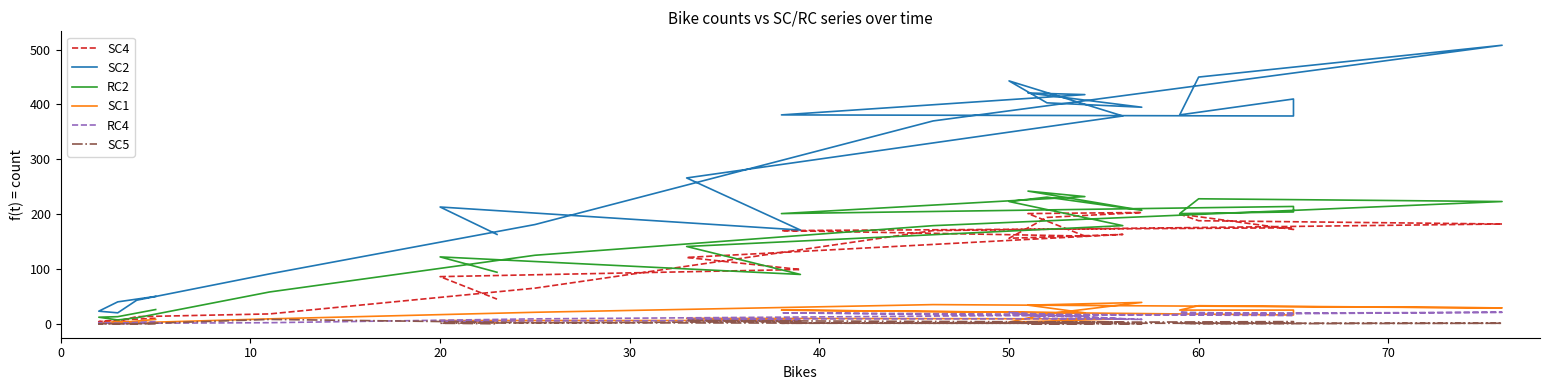

True or false: SC2 and RC2 cross at least once.

False